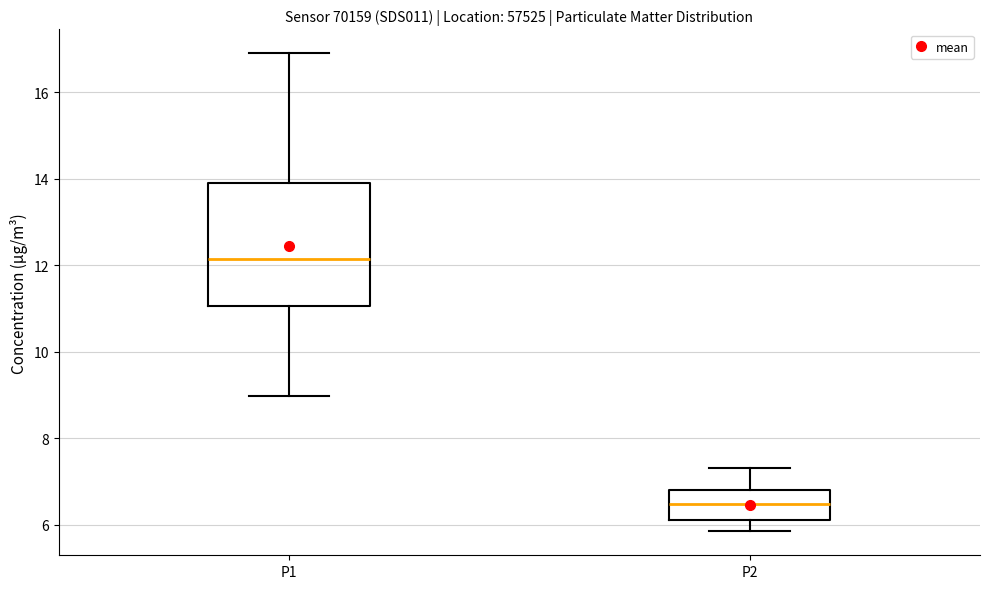

Reading left to right, transcribe this box plot: for each box, give where its median line is, the range the box spans, and where its two whiskers end, as read against the y-axis. The values are not printed on the chart, so give them approximately, as read against the axis.

P1: median 12.2, box 11.0 to 14.0, whiskers 9.0 to 17.0
P2: median 6.4, box 6.2 to 6.8, whiskers 5.8 to 7.4